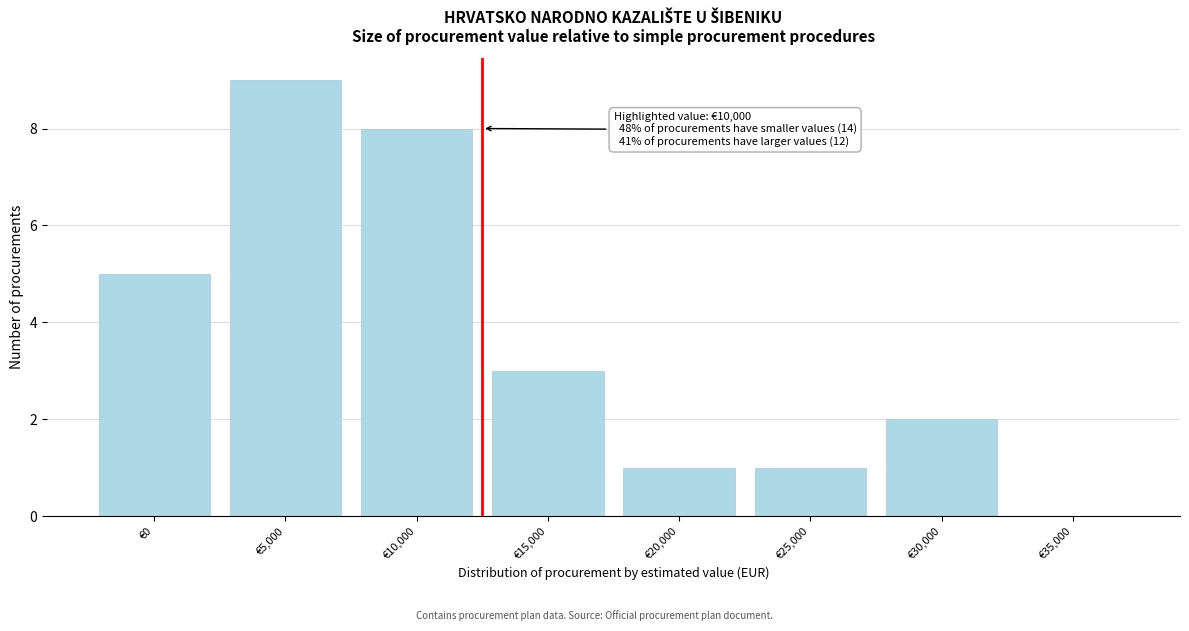

Reading left to right, extract all data points from this chart.

€0=5	€5,000=9	€10,000=8	€15,000=3	€20,000=1	€25,000=1	€30,000=2	€35,000=0